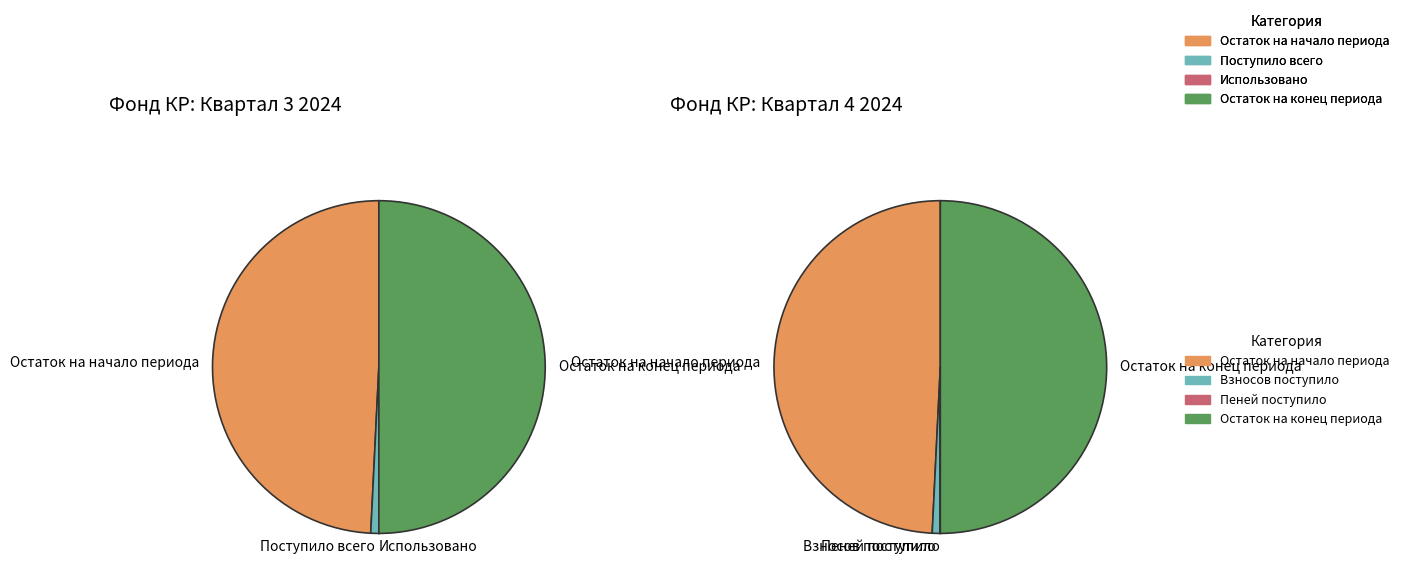

Is the sum of в т.ч. взносов and Поступило всего greater than half?

No